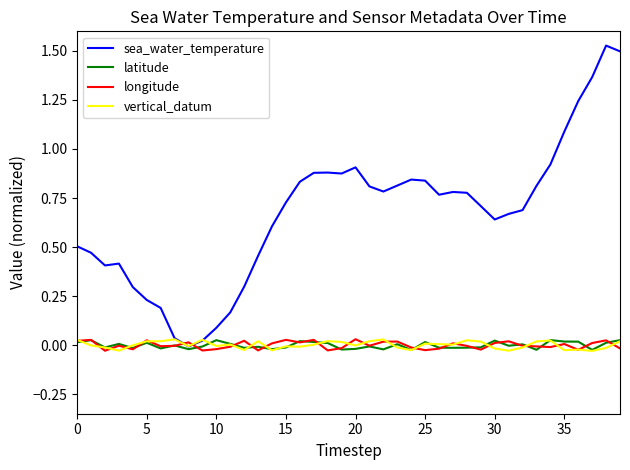

At how many categories does at least one series exceed 0?

40